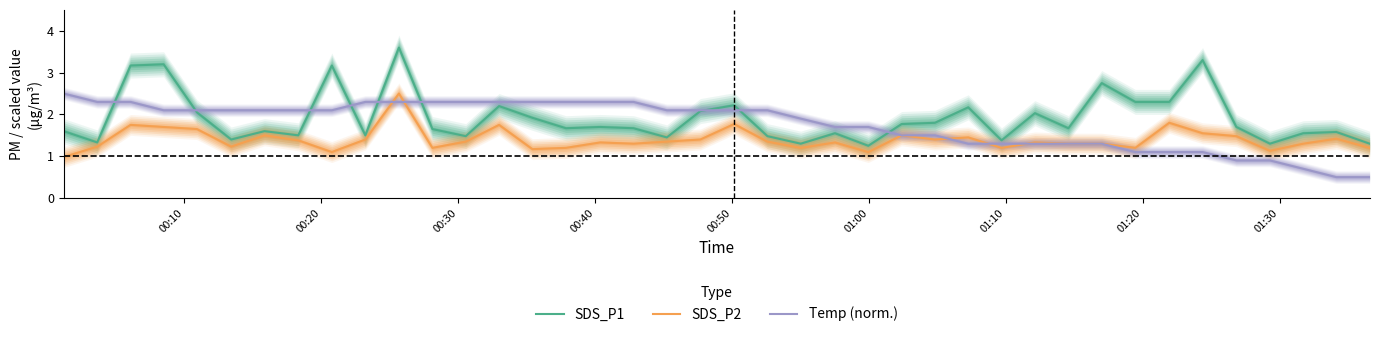

Does the chart have visible grid lines?

No